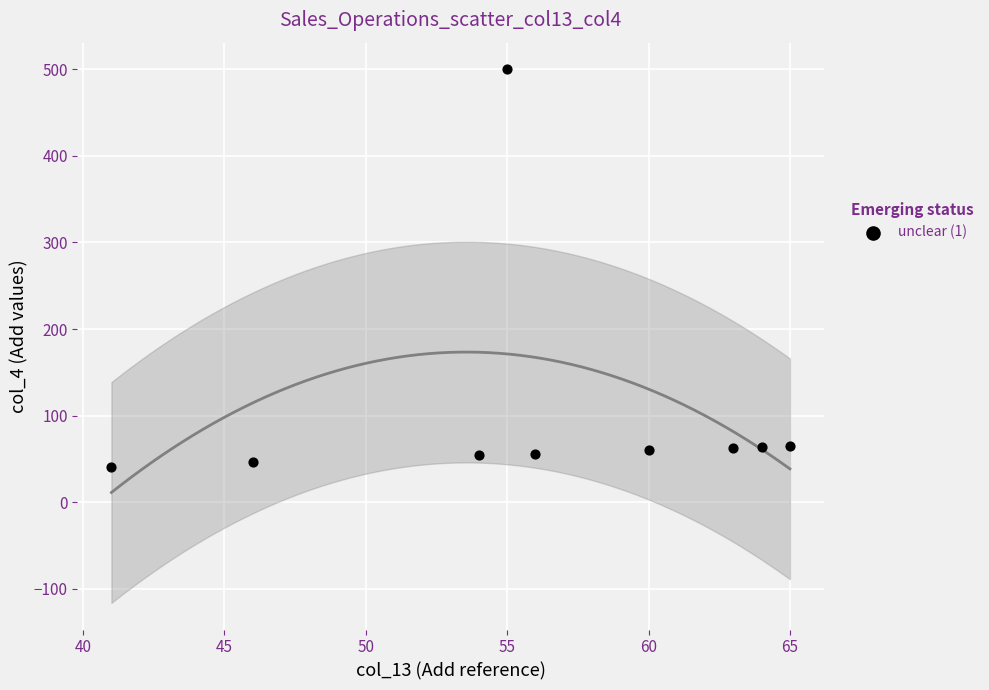

What is the average X value?

56